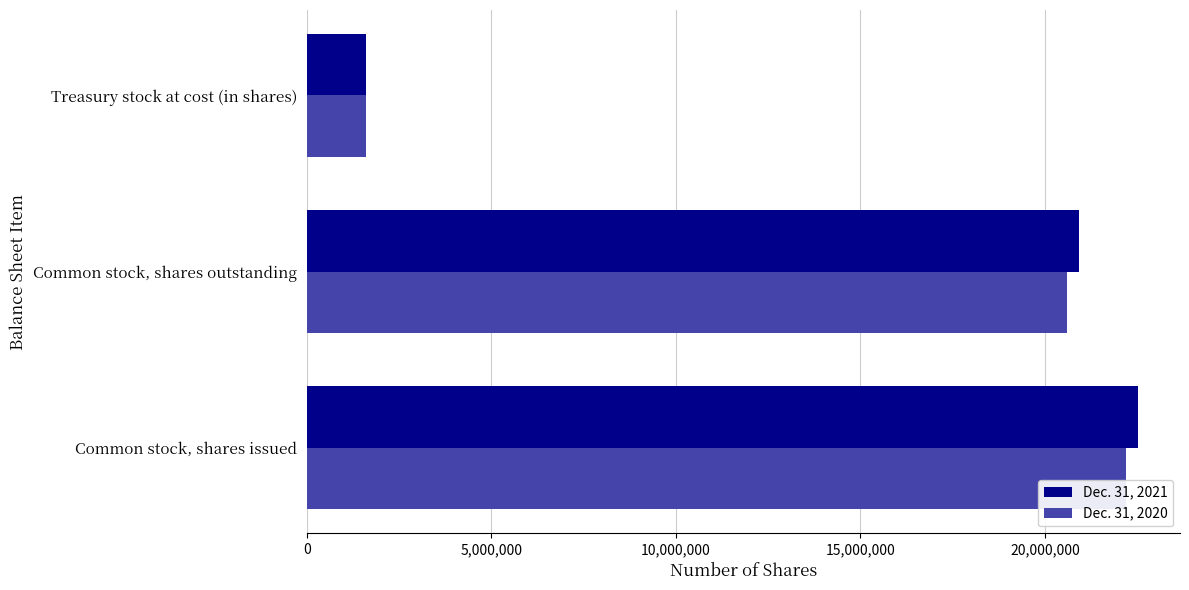

At which label does Dec. 31, 2021 reach its peak?

Common stock, shares issued